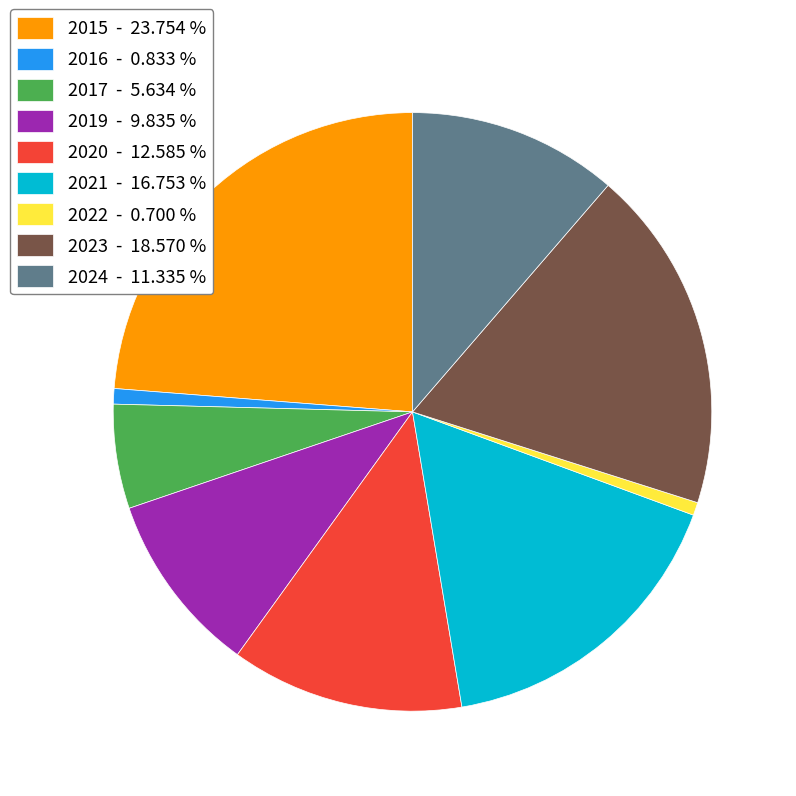

Does 2019 - 9.835 % represent more than half of the total?

No